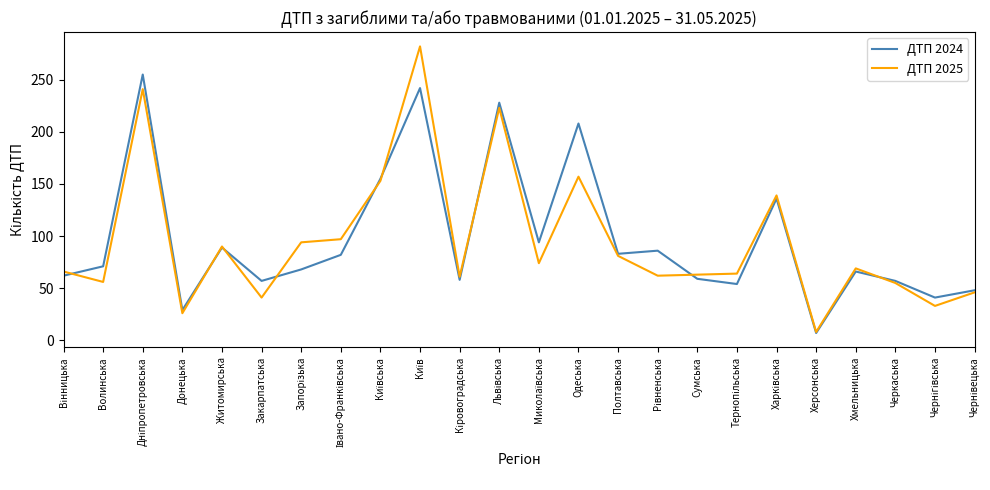

What is the minimum value shown in the chart?

7